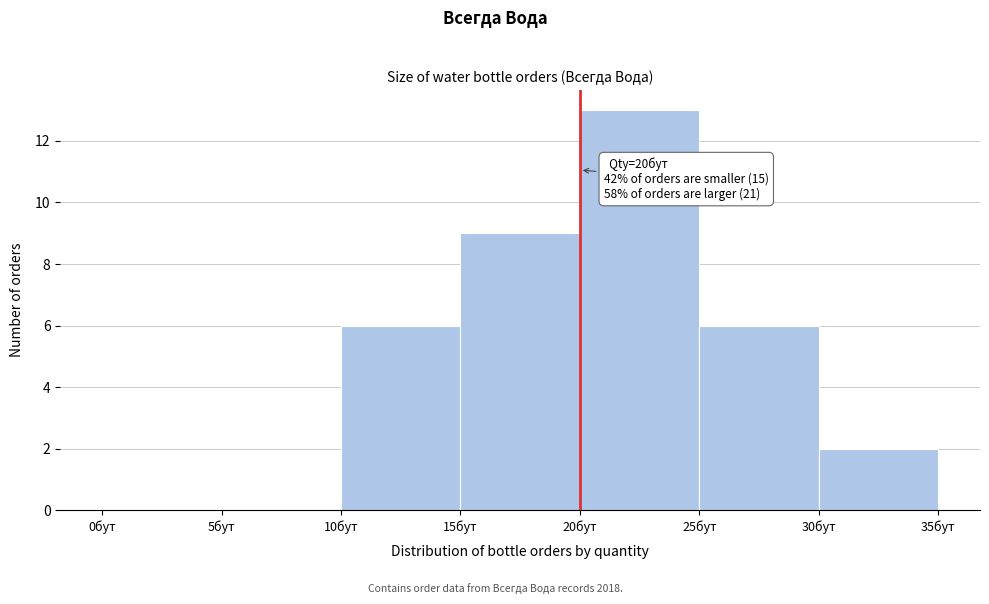

Which range on the x-axis has the tallest bar?

20 to 25